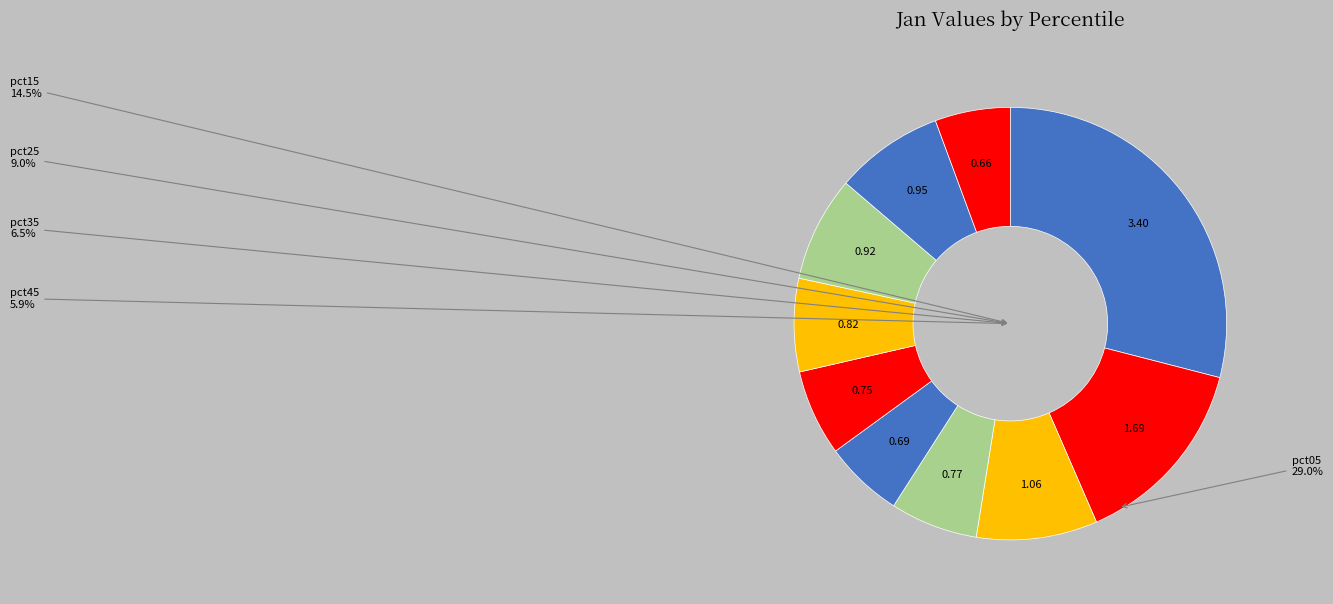

The pct75 slice represents 1% of the pie. True or false?

False